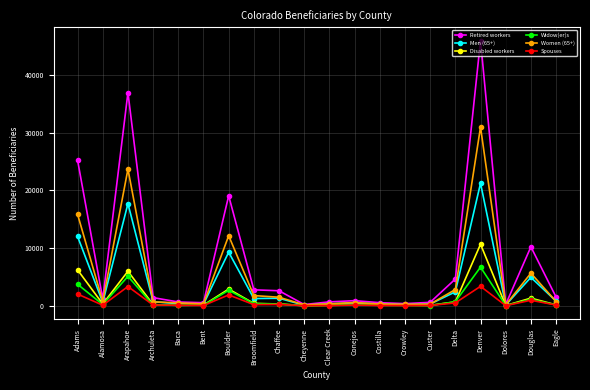

Which series changed the most between Costilla and Douglas?

Retired workers